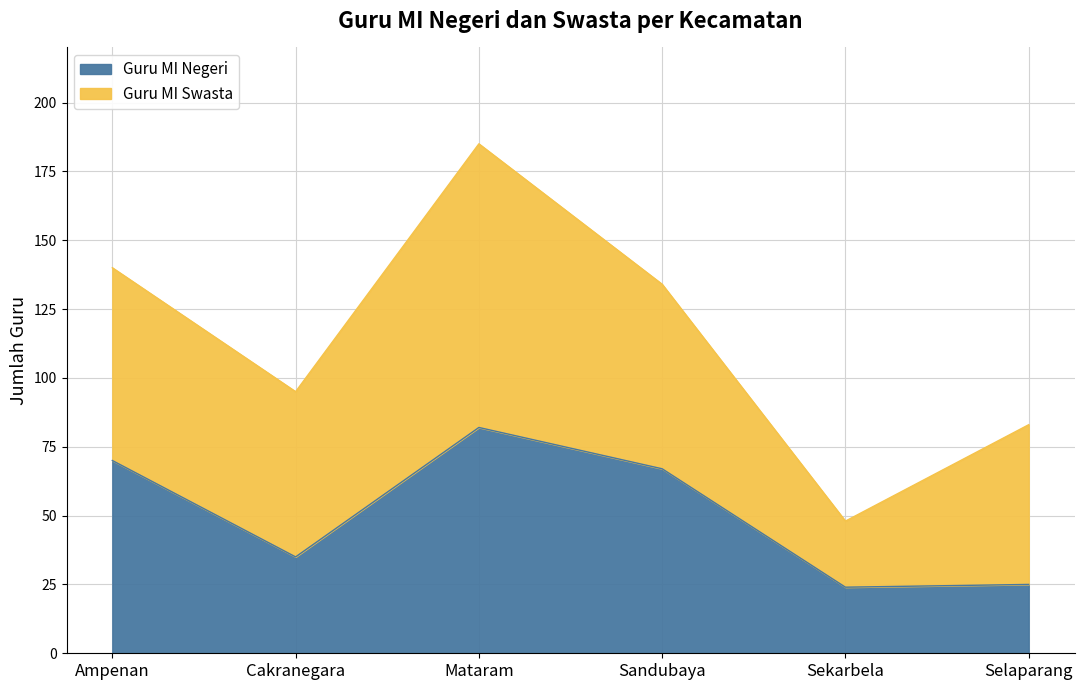

What is the label of the 1st point from the right?

Selaparang